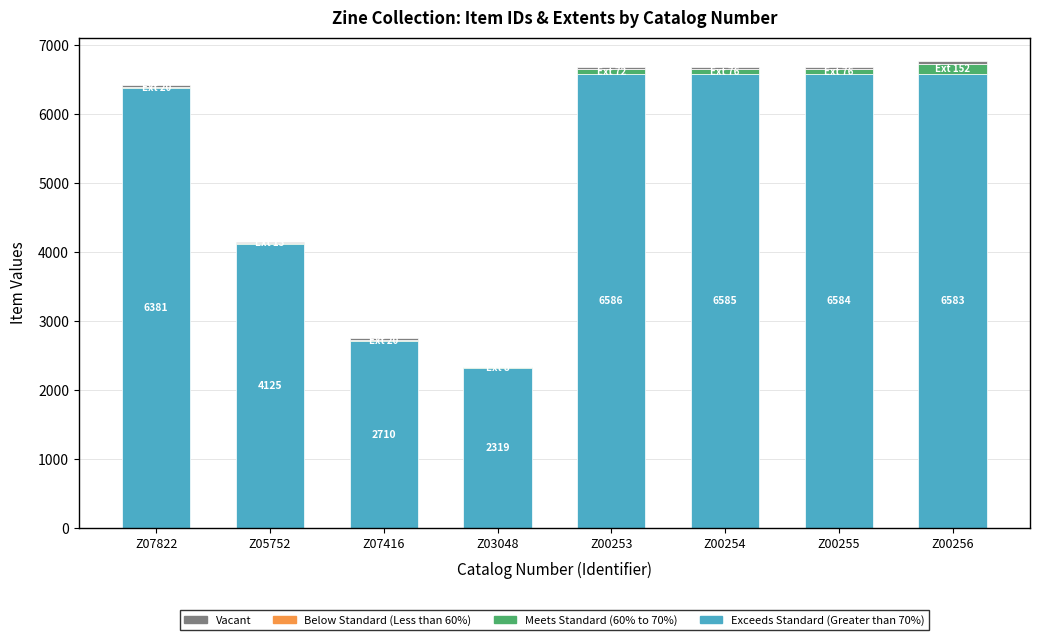

The Exceeds Standard (Greater than 70%) series shows 6585 at Z00254. True or false?

True